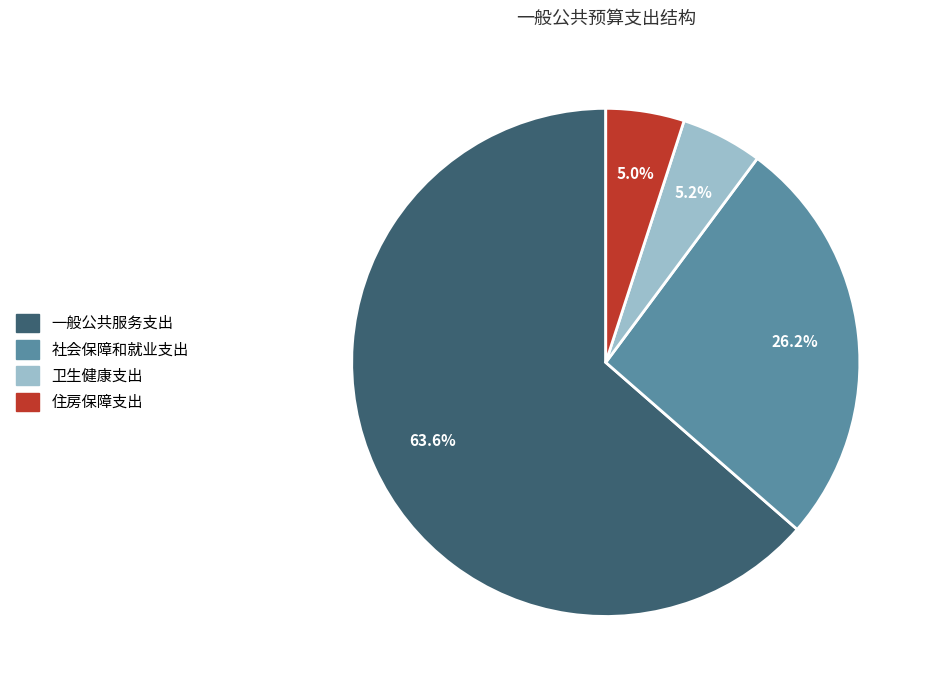

What is the largest slice in the pie chart?

一般公共服务支出